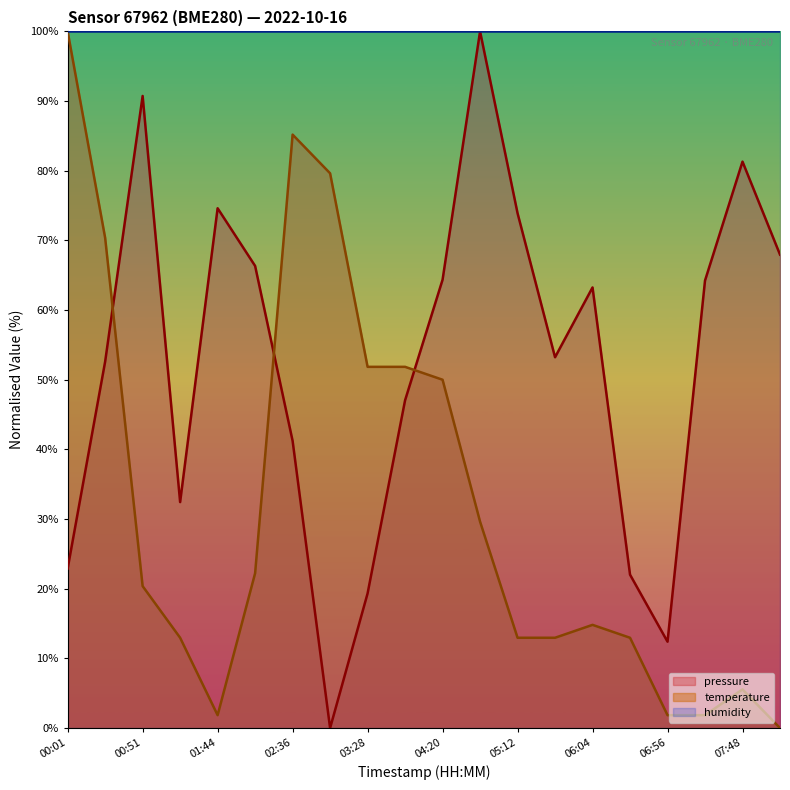

What is the sum of all pressure values?

1049.9